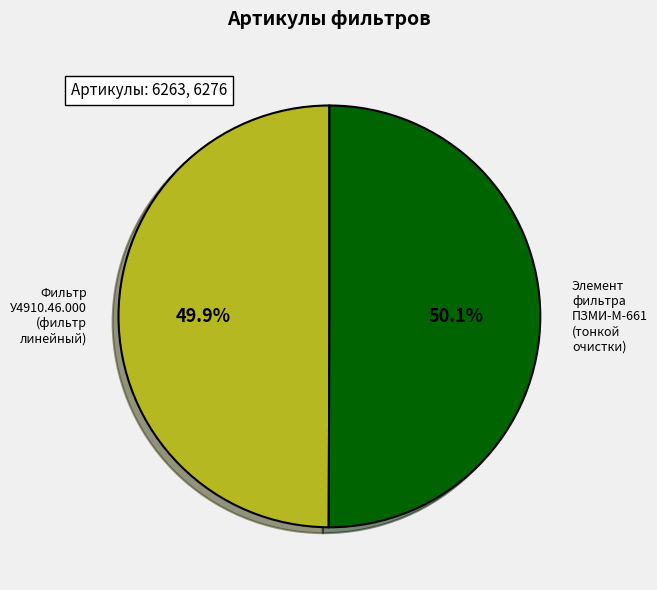

Count the number of slices in the pie.

2